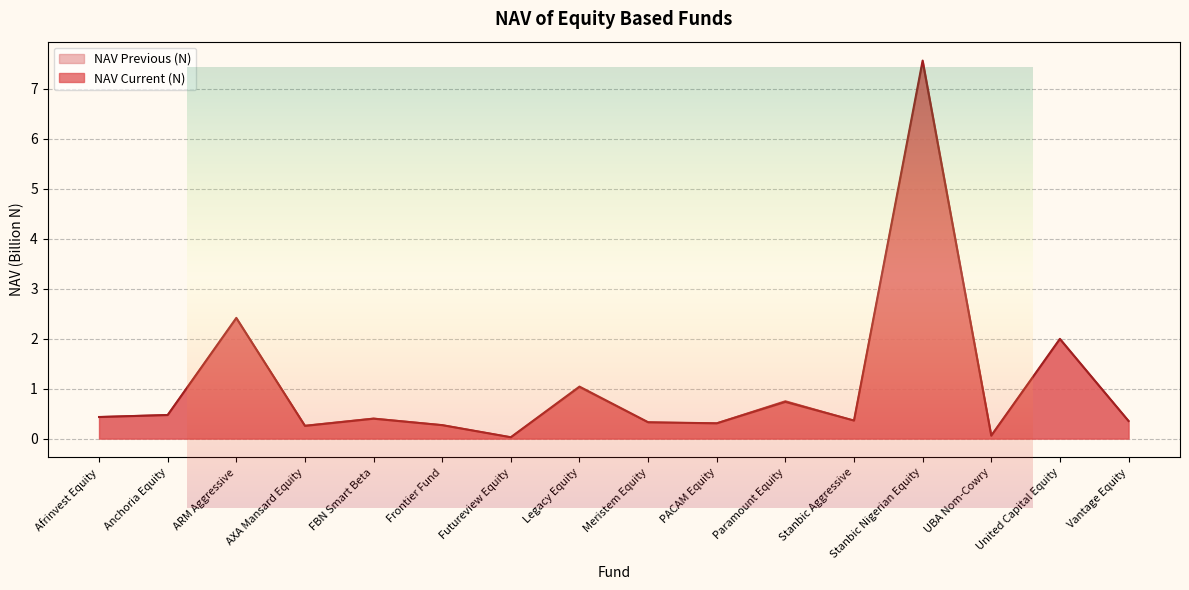

What is the approximate value of NAV Previous (N) at Frontier Fund?

0.3